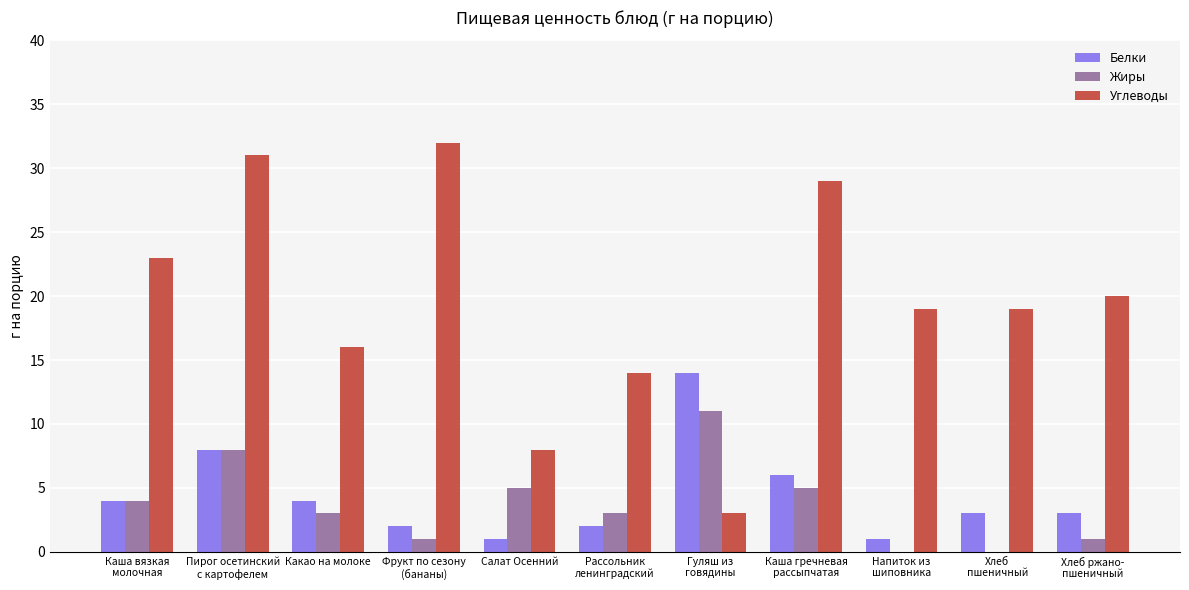

What is the average value of the Жиры series?

4